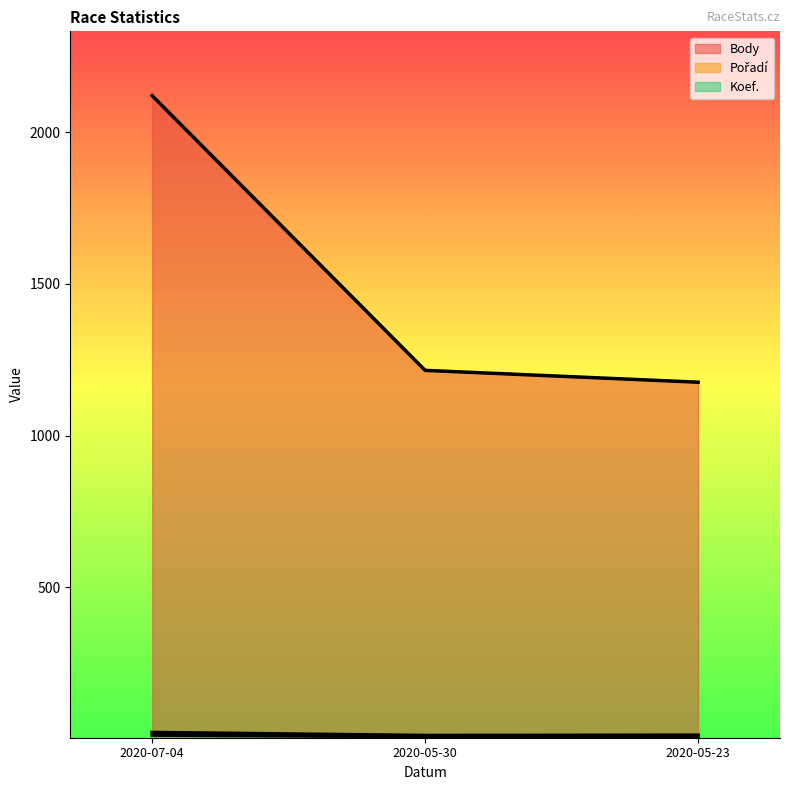

Which series has the widest spread of values?

Body